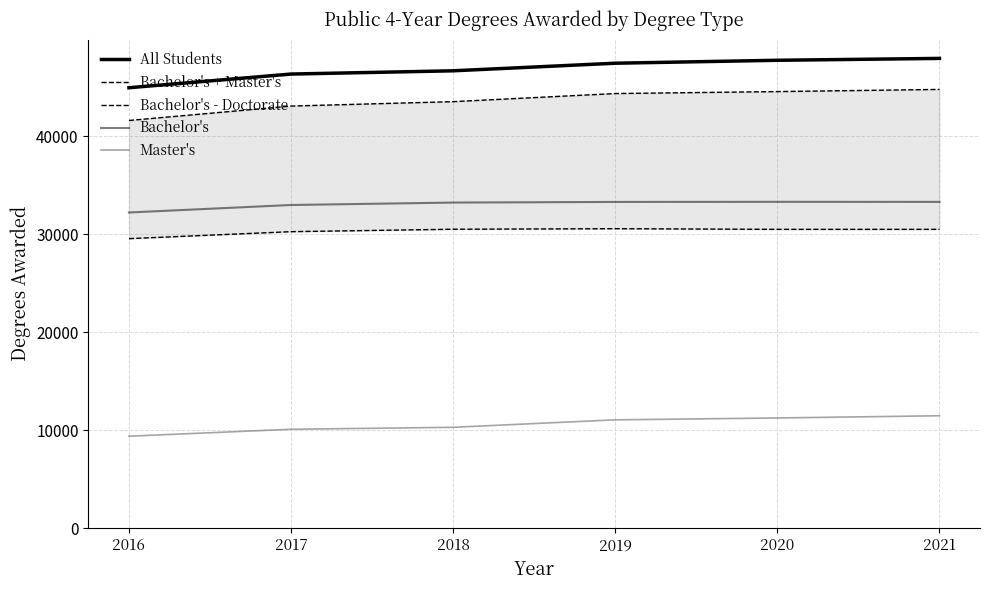

What value does the Bachelor's - Doctorate series have at 2017, to the nearest 50?

30250